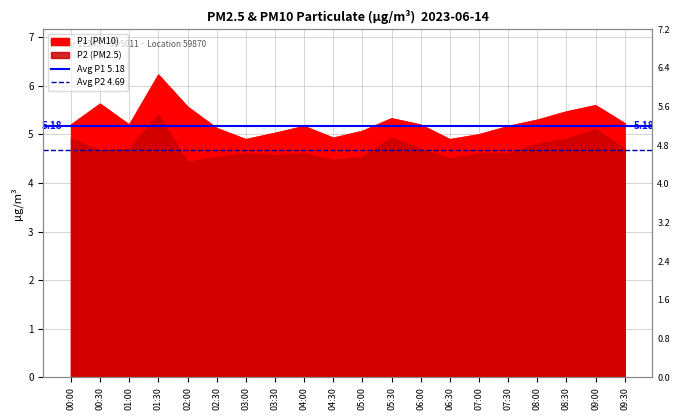

The value of Avg P1 5.18 at 00:00 is 9.2. True or false?

False